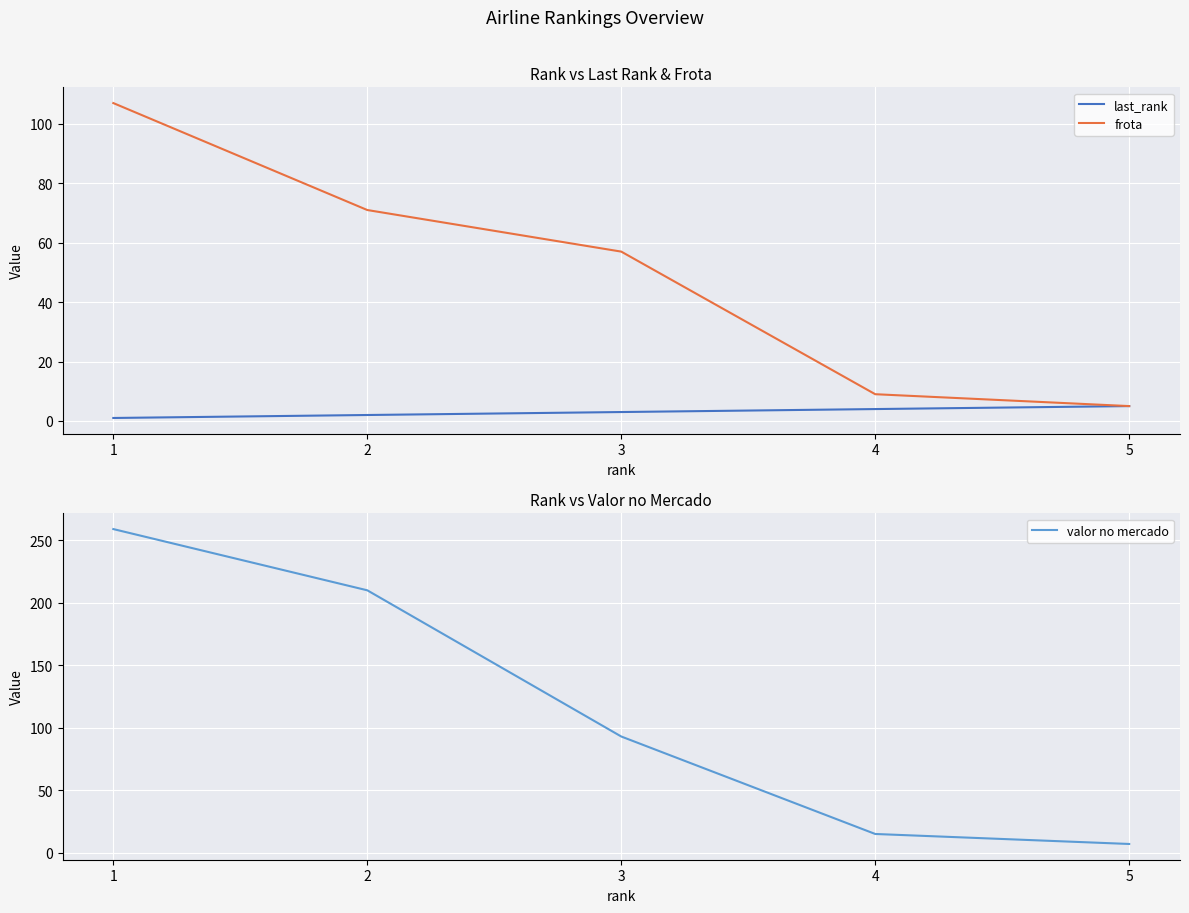

What is the sum of the frota values at 2 and 5?

76